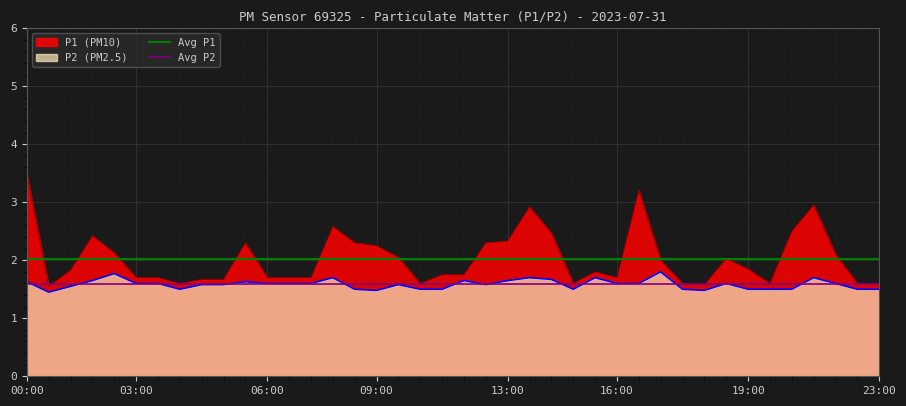

True or false: P1 (PM10) has a value of 1.7 at 16:00.

True